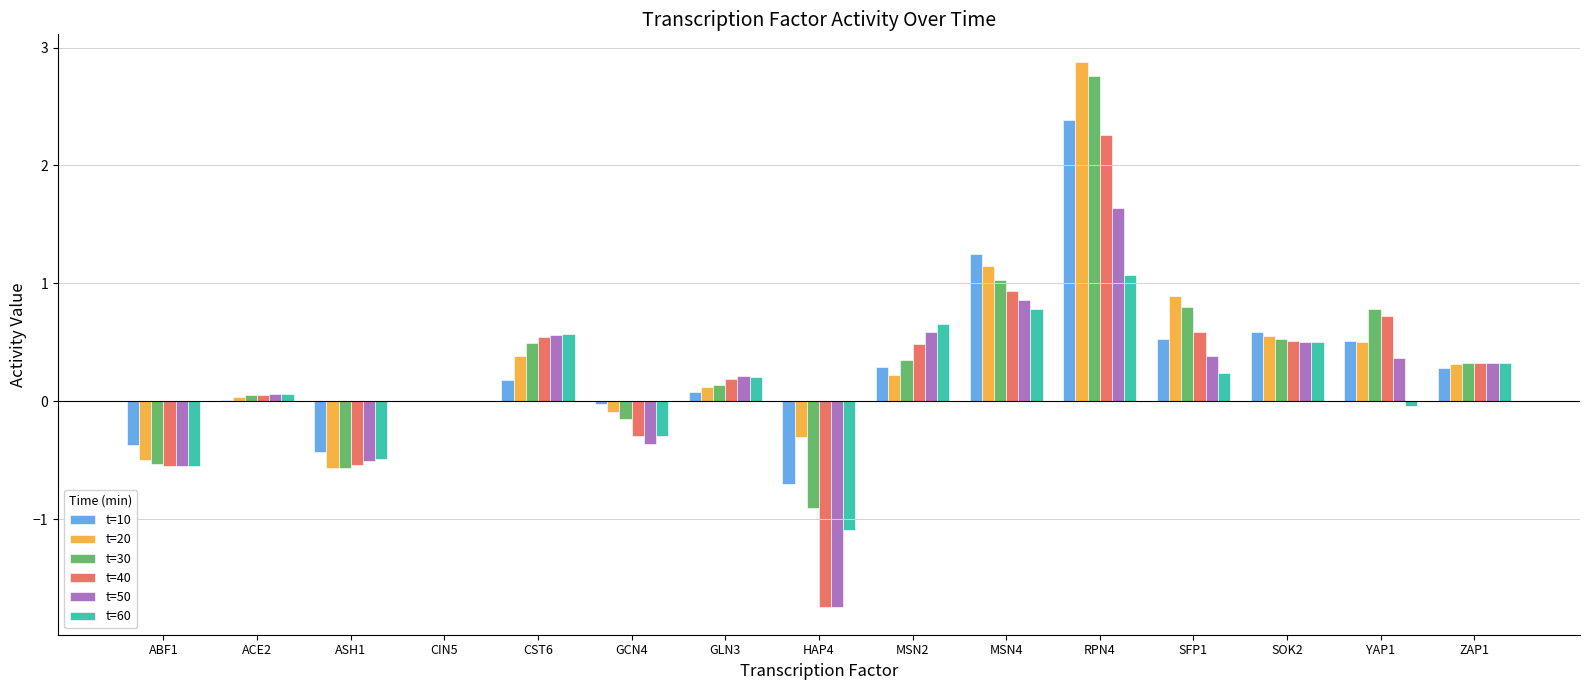

At which label does t=60 reach its peak?

RPN4